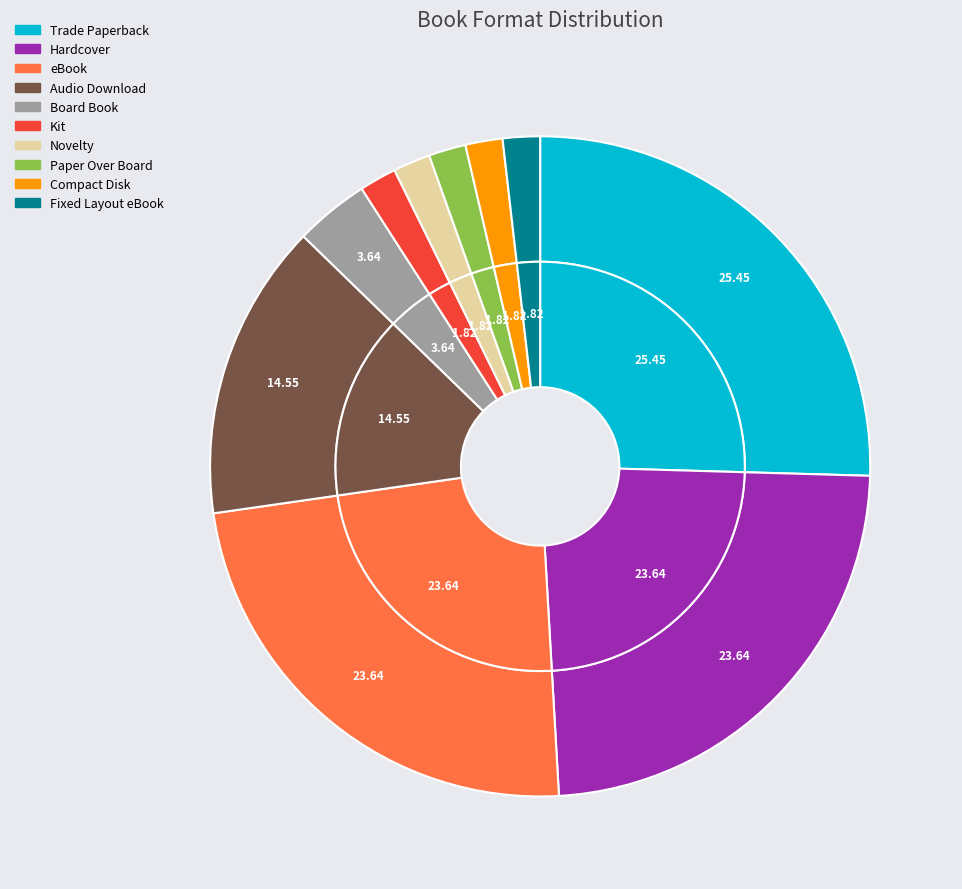

To the nearest percent, what is the combined percentage of Fixed Layout eBook and Trade Paperback?

27%